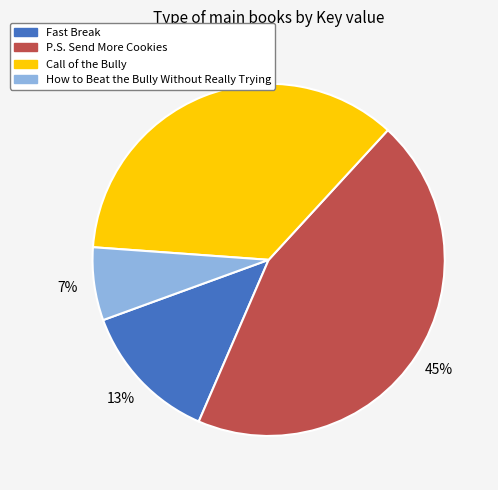

Which has a higher value, How to Beat the Bully Without Really Trying or P.S. Send More Cookies?

P.S. Send More Cookies